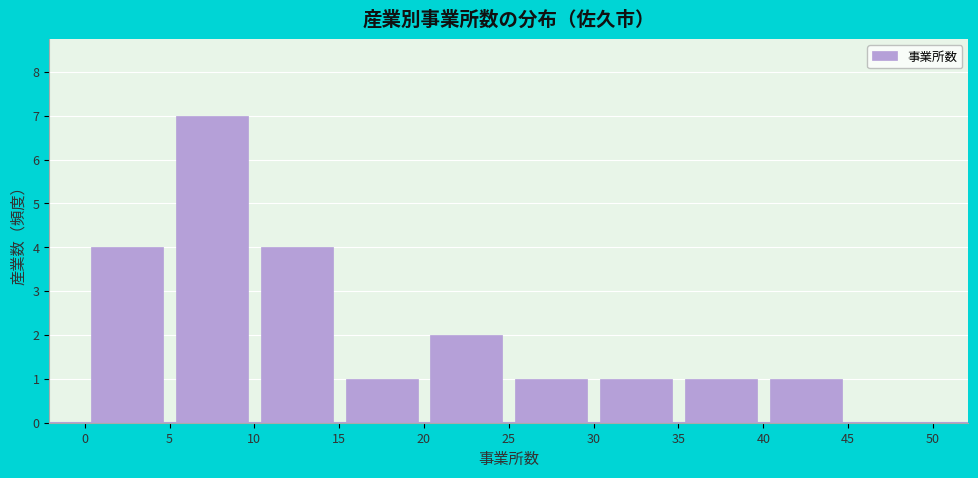

Reading left to right, transcribe this chart: for each bar, give the range it covers on the x-axis and its height. The values are not printed on the chart, so give them approximately, as read against the axis.

0 to 5: 4
5 to 10: 7
10 to 15: 4
15 to 20: 1
20 to 25: 2
25 to 30: 1
30 to 35: 1
35 to 40: 1
40 to 45: 1
45 to 50: 0